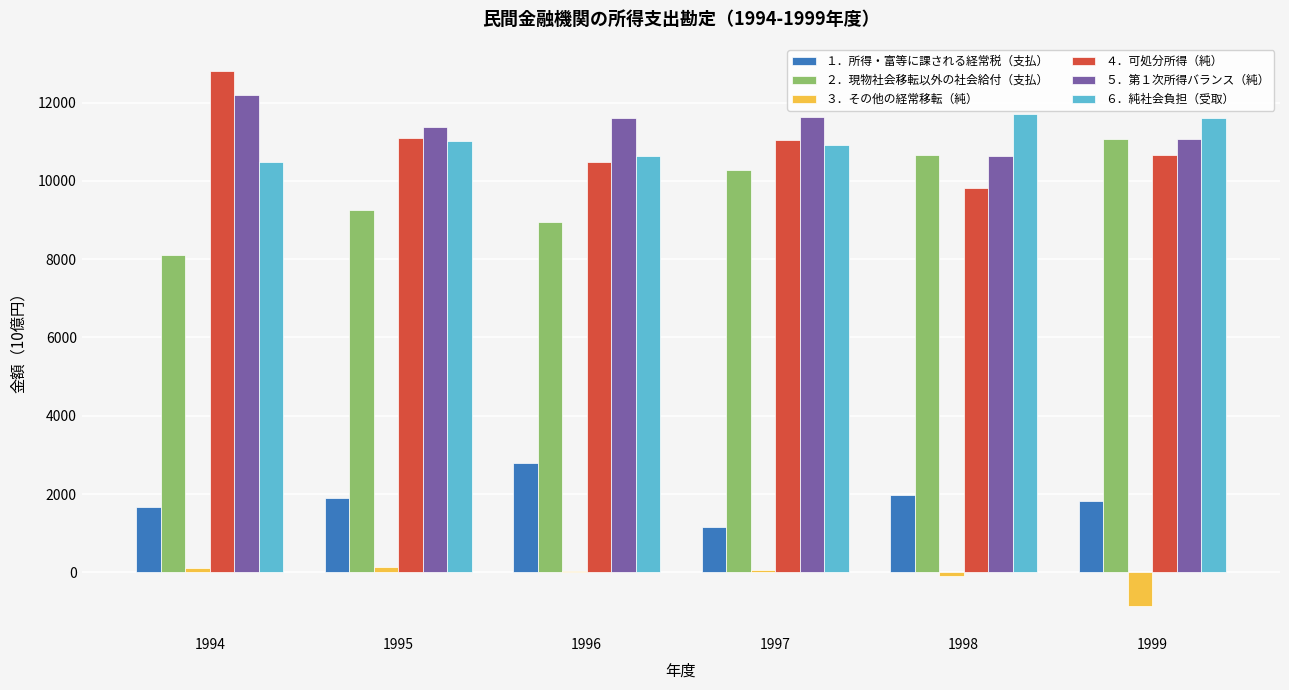

Is it true that ２．現物社会移転以外の社会給付（支払） equals 6569.7 at 1998?

False